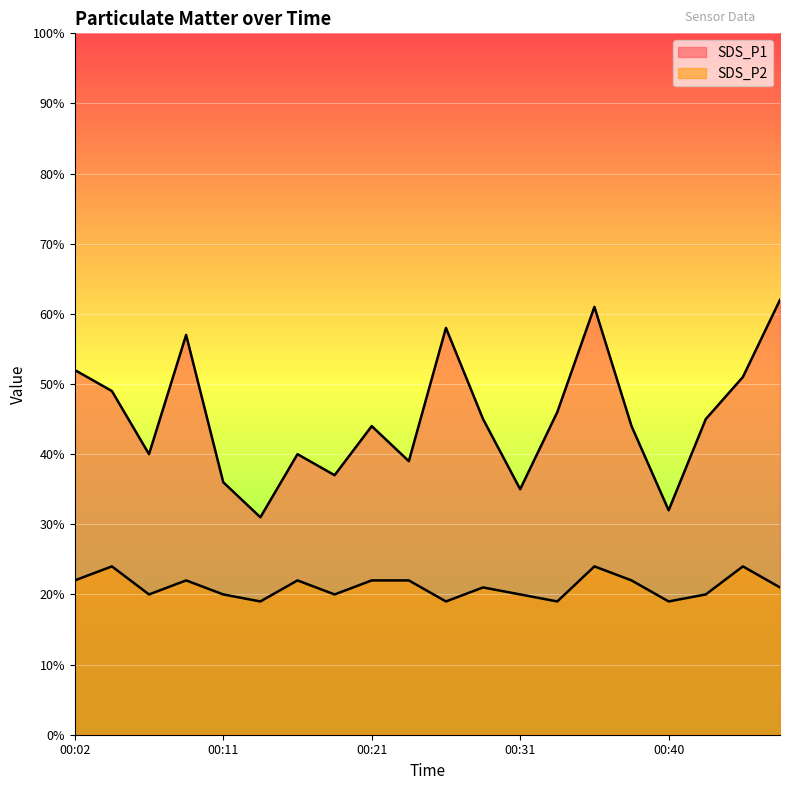

At which category does SDS_P1 reach its first local valley?

00:07